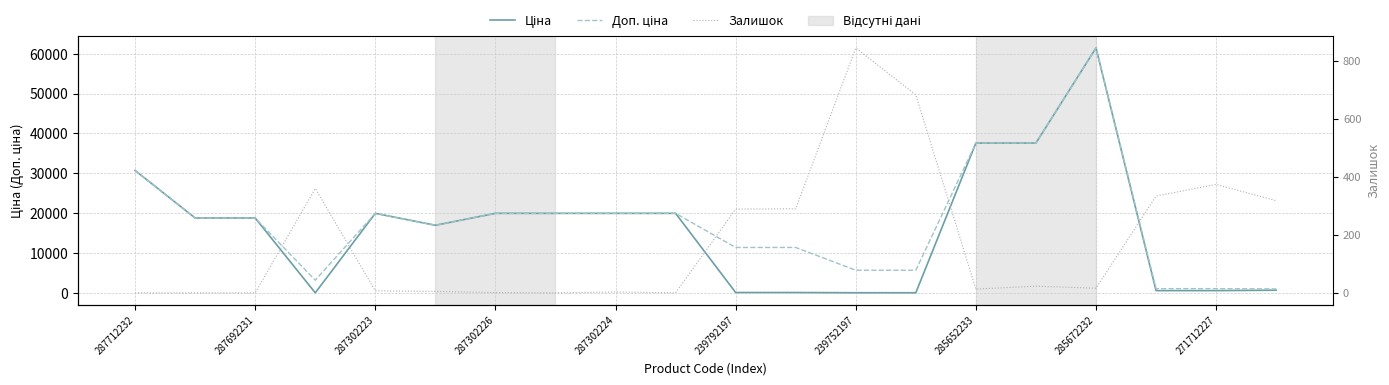

Reading left to right, what are all the values shown in this chart?

Ціна: 30717.1	18796.8	18796.8	32.0	19964.2	16976.3	19964.2	19964.2	19964.2	19964.2	114.1	114.1	57.0	57.0	37593.6	37593.6	61434.3	589.9	589.9	693.7
Доп. ціна: 30717.1	18796.8	18796.8	3205.0	19964.2	16976.3	19964.2	19964.2	19964.2	19964.2	11410.0	11410.0	5705.0	5705.0	37593.6	37593.6	61434.3	1081.7	1081.7	1024.6
Залишок: 0.0	0.0	0.0	360.0	7.0	5.0	1.0	0.0	3.0	0.0	289.0	290.0	845.0	683.0	13.0	23.0	16.0	334.0	374.0	318.0